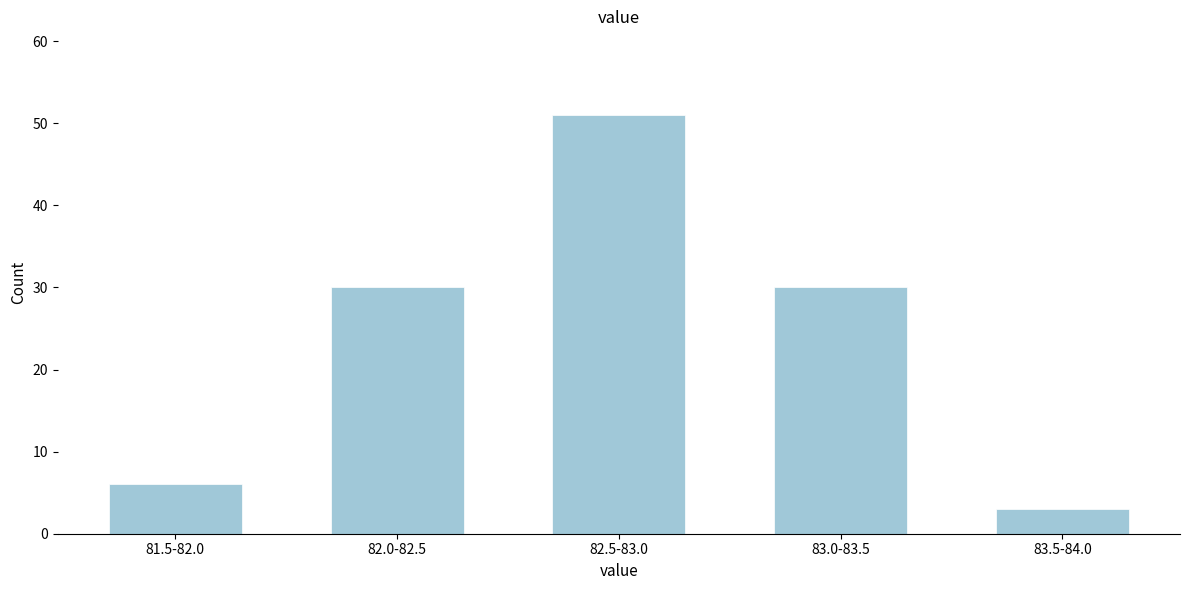

Reading right to left, list all the values displayed in this chart.

83.5-84.0=3	83.0-83.5=30	82.5-83.0=51	82.0-82.5=30	81.5-82.0=6